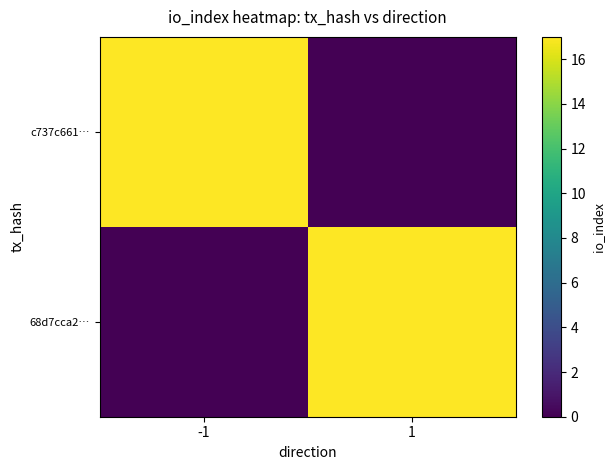

Reading right to left, what are all the values shown in this chart?

c737c661…: 1=0	-1=17
68d7cca2…: 1=17	-1=0